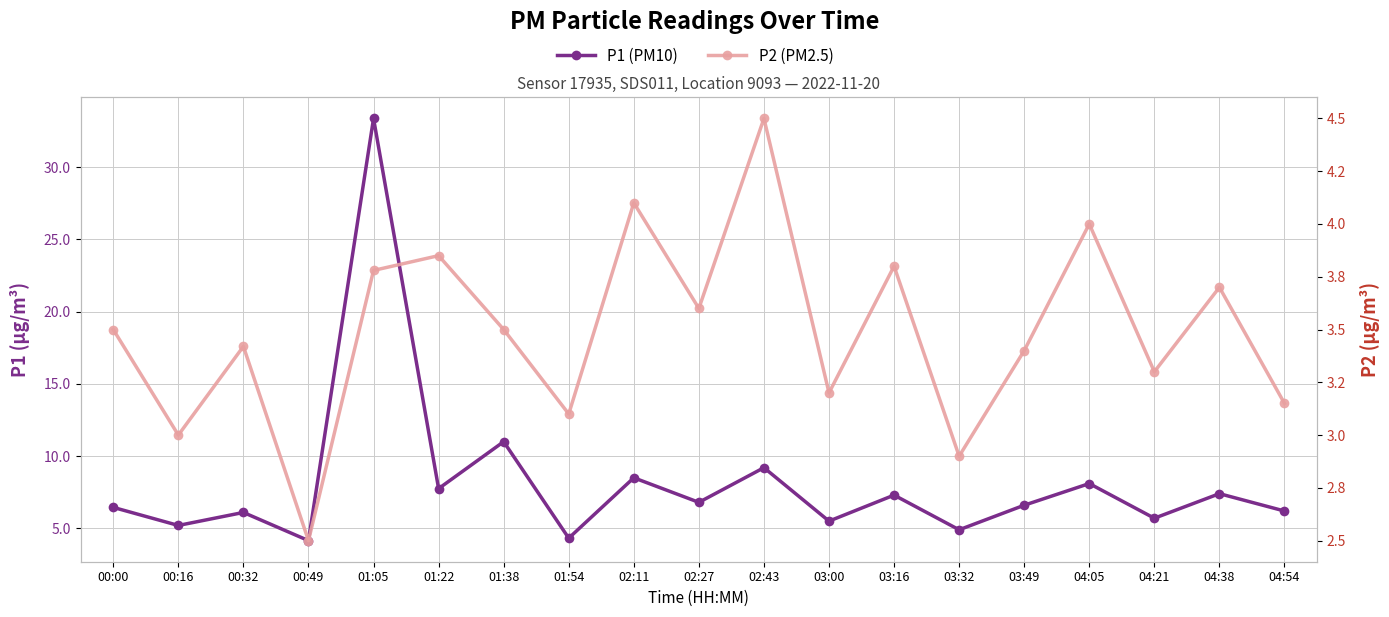

Where is the first local maximum for P2 (PM2.5)?

00:32